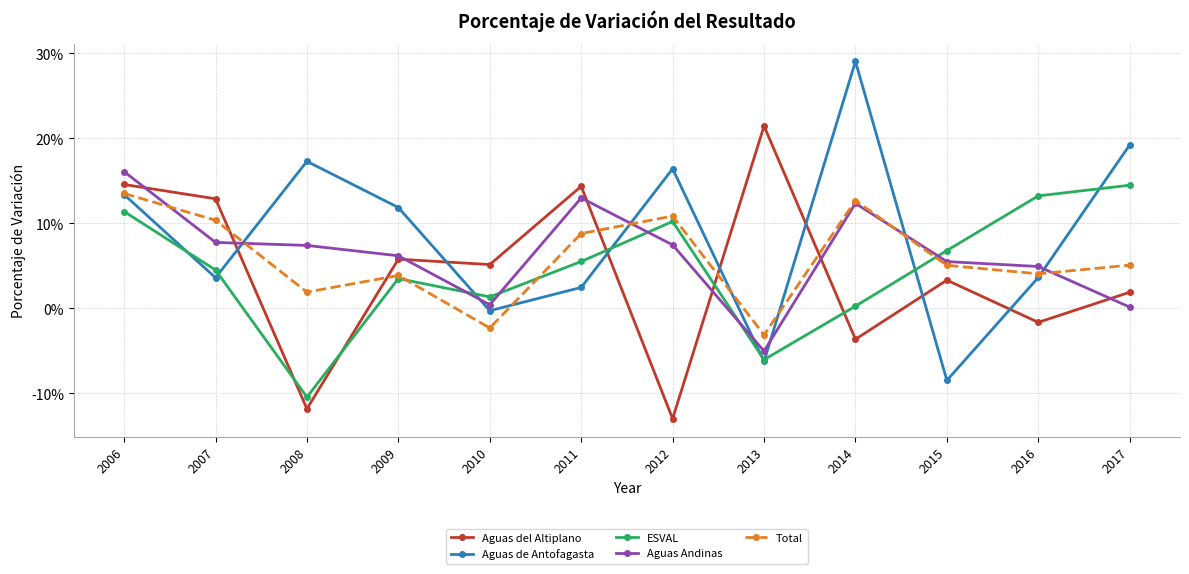

True or false: Aguas del Altiplano and ESVAL intersect in this chart.

True